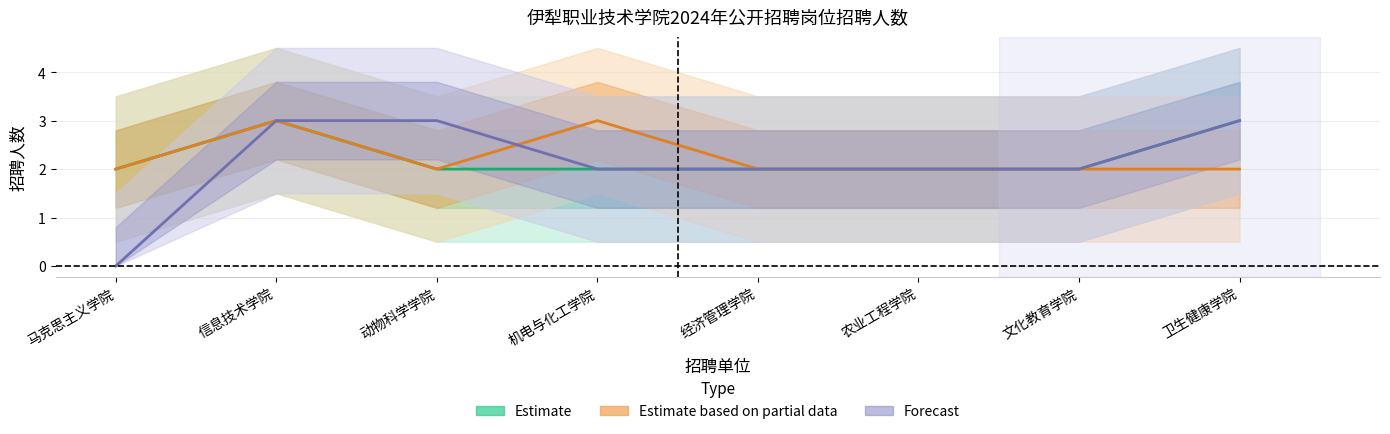

What is the maximum value for Forecast?

3